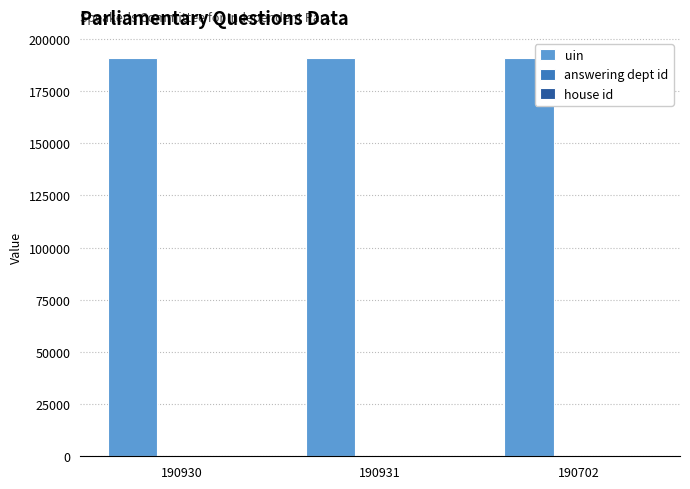

Does the chart contain stacked bars?

No